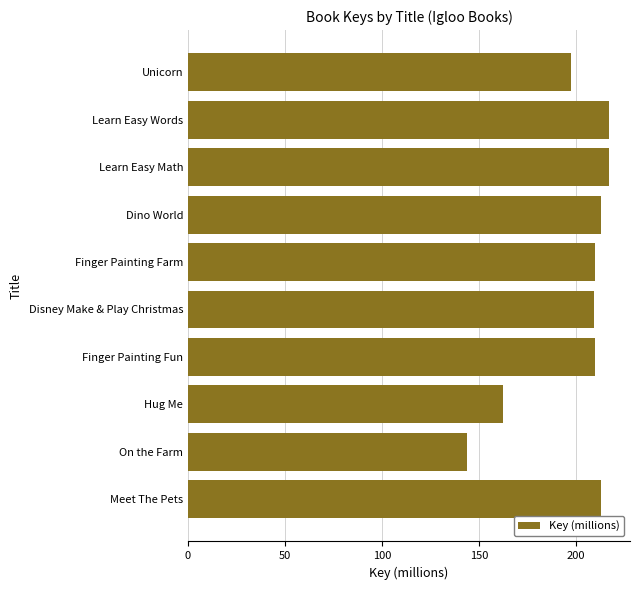

What is the average value?

199.2